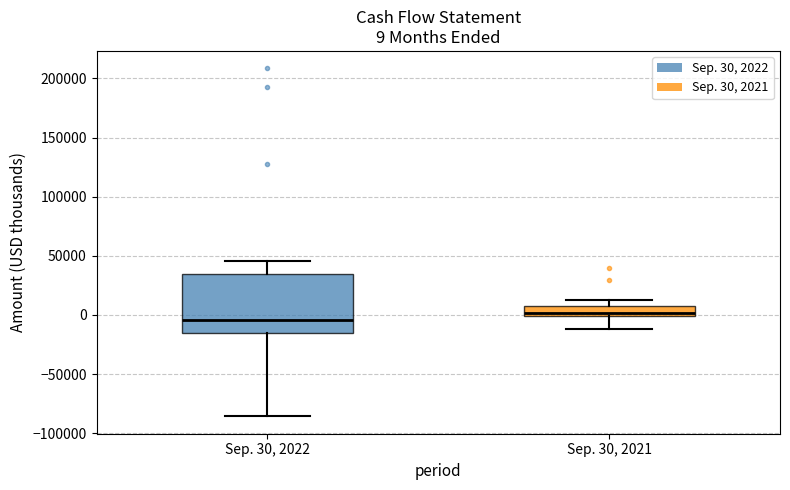

Comparing the boxes themselves (not the whiskers), which one is the tallest?

Sep. 30, 2022